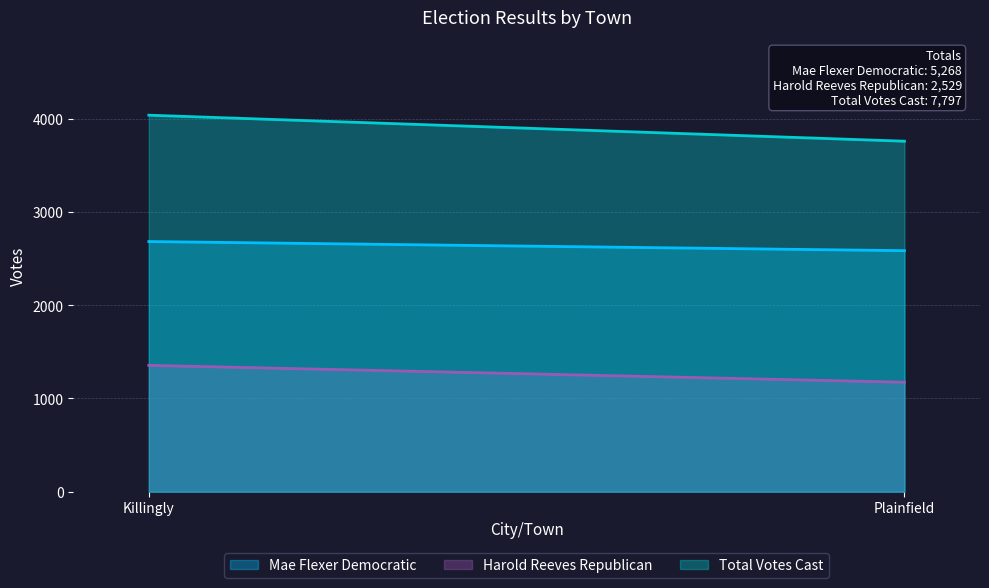

At how many categories does at least one series exceed 3326?

2